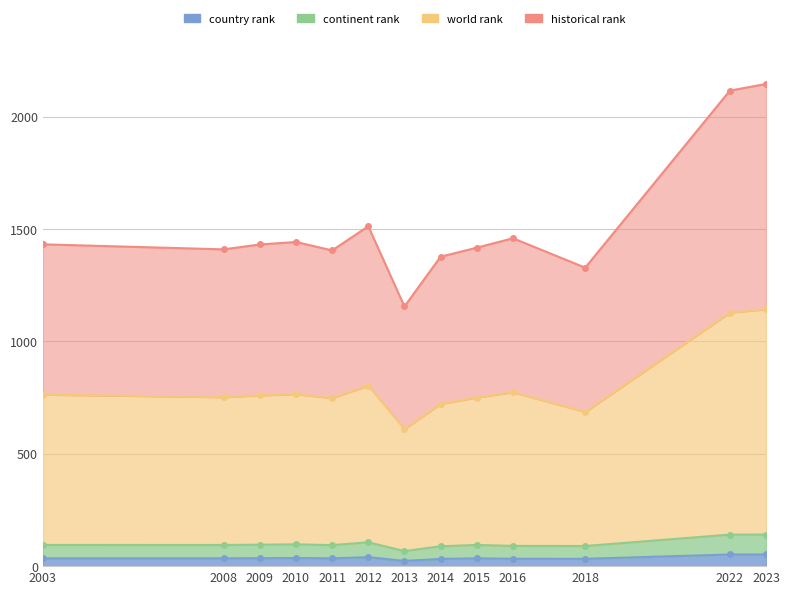

Reading left to right, what are all the values shown in this chart?

country rank: 34.7	34.7	35.2	36.0	34.5	40.0	23.3	32.2	34.8	32.7	32.6	51.8	51.8
continent rank: 94.3	94.1	95.4	97.0	93.4	106.2	66.7	88.3	94.2	90.1	89.6	140.3	140.4
world rank: 762.9	751.6	759.8	764.8	748.0	802.8	610.2	721.7	750.1	773.5	686.0	1127.8	1142.7
historical rank: 1431.6	1409.1	1430.9	1442.0	1404.6	1512.0	1155.1	1376.5	1416.6	1458.6	1327.7	2115.3	2144.9